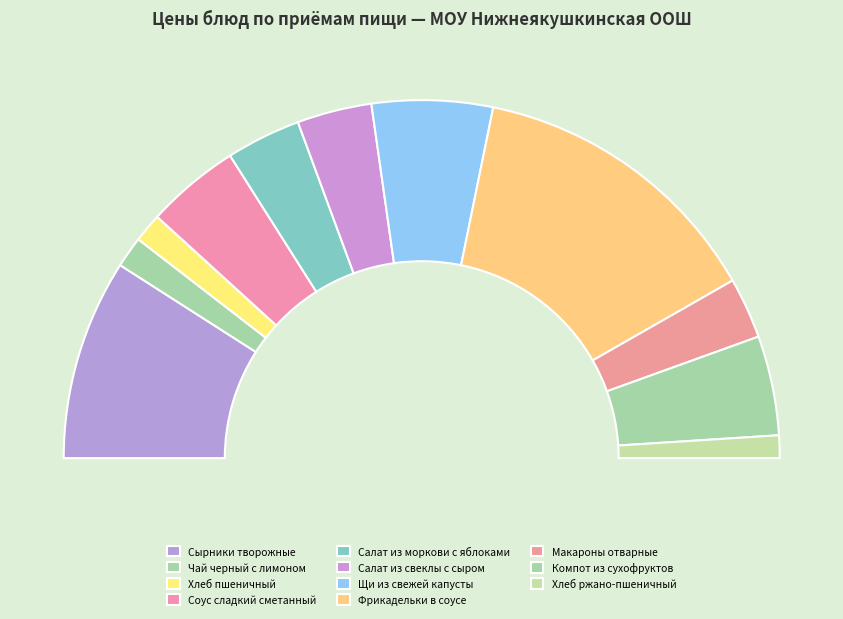

To the nearest percent, what is the combined percentage of Хлеб ржано-пшеничный and Салат из свеклы с сыром?

9%